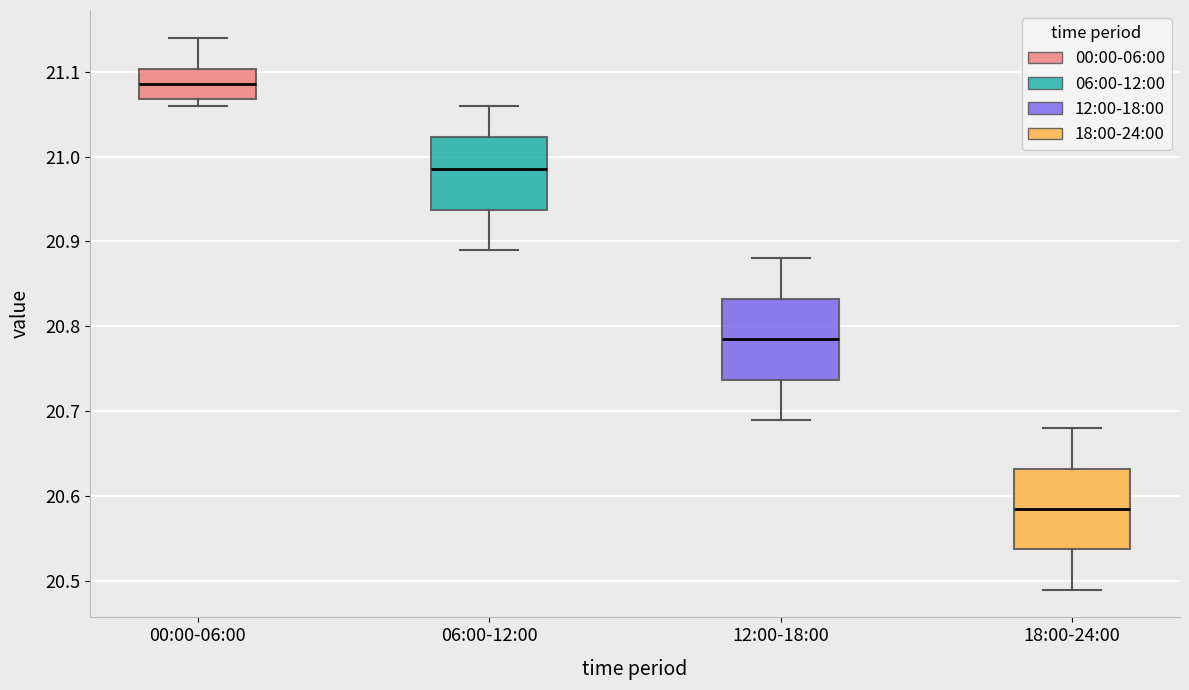

Reading left to right, read every box against the y-axis: the position of its median line, the range the box covers, and the ends of its whiskers. The values are not printed on the chart, so give them approximately, as read against the axis.

00:00-06:00: median 21.09, box 21.07 to 21.10, whiskers 21.06 to 21.14
06:00-12:00: median 20.99, box 20.94 to 21.02, whiskers 20.89 to 21.06
12:00-18:00: median 20.79, box 20.74 to 20.83, whiskers 20.69 to 20.88
18:00-24:00: median 20.59, box 20.54 to 20.63, whiskers 20.49 to 20.68